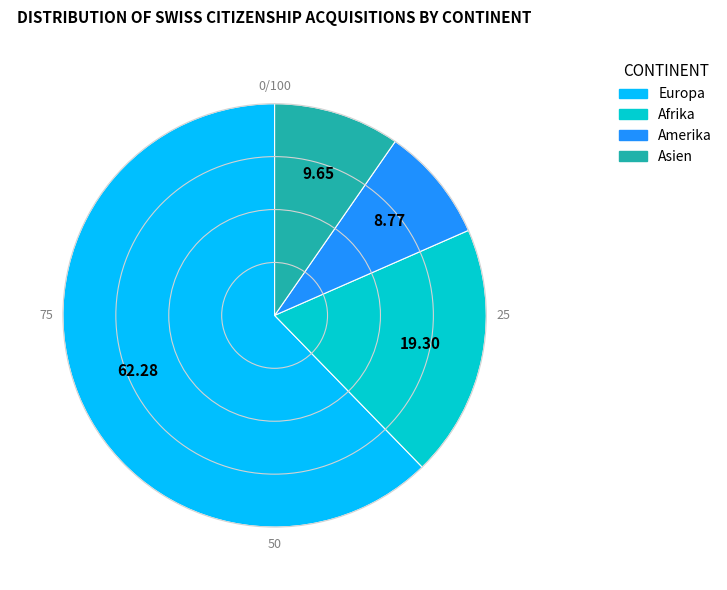

Rank the categories by value from highest to lowest.

Europa, Afrika, Asien, Amerika